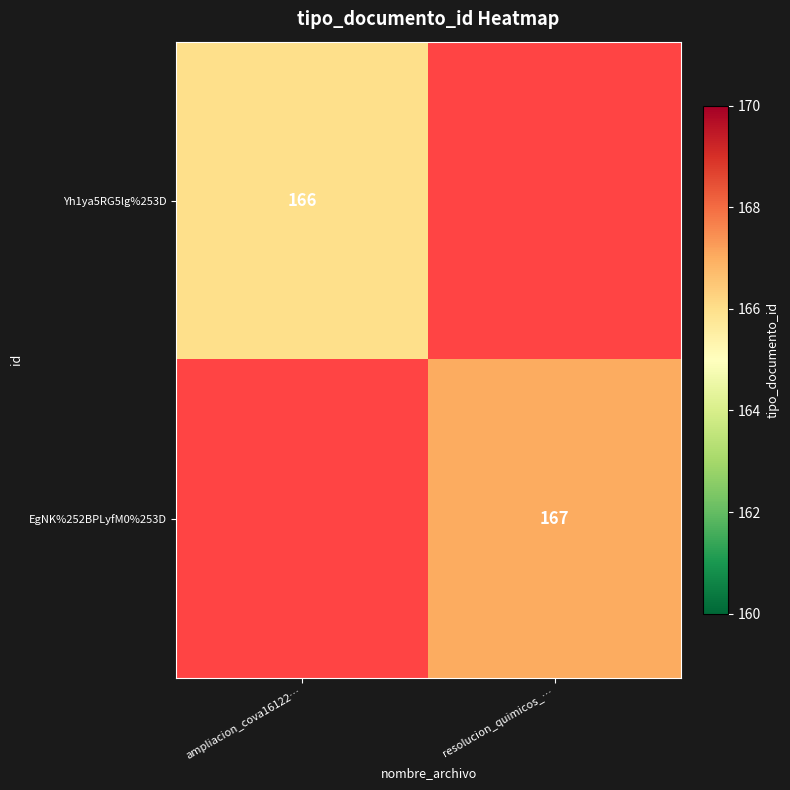

The value of Yh1ya5RG5lg%253D at ampliacion_cova16122… is 49. True or false?

False